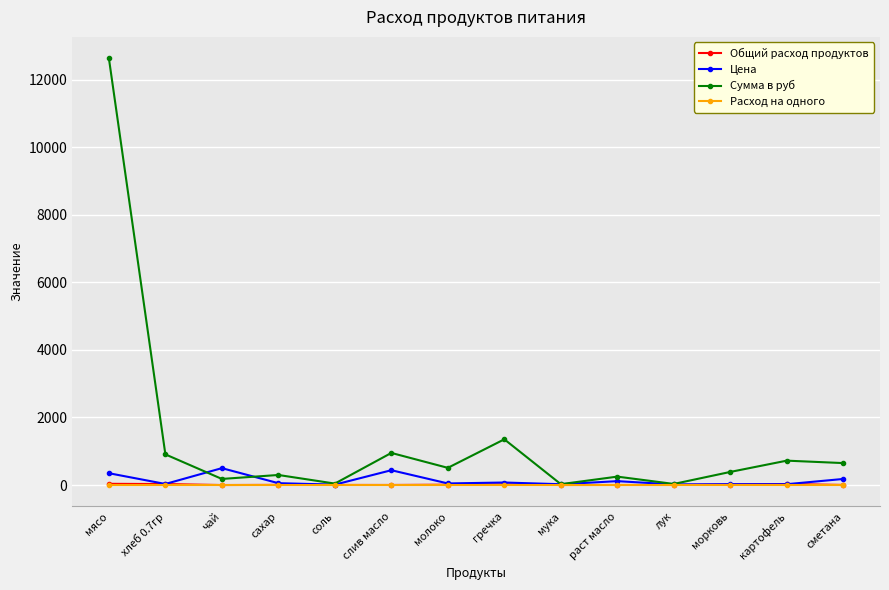

Where is the first local minimum for Цена?

хлеб 0.7гр